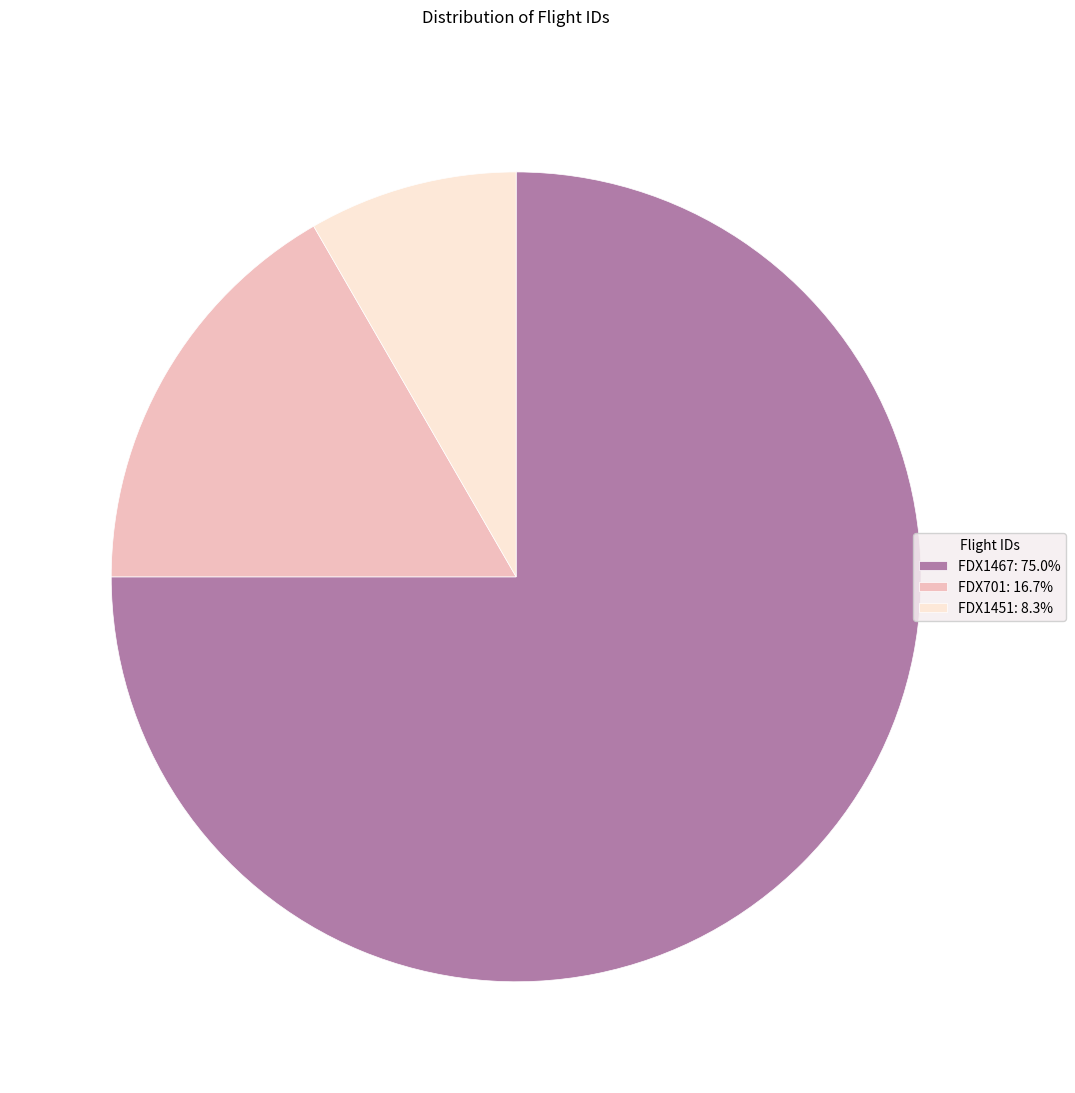

Is the sum of FDX1451 and FDX1467 greater than half?

Yes